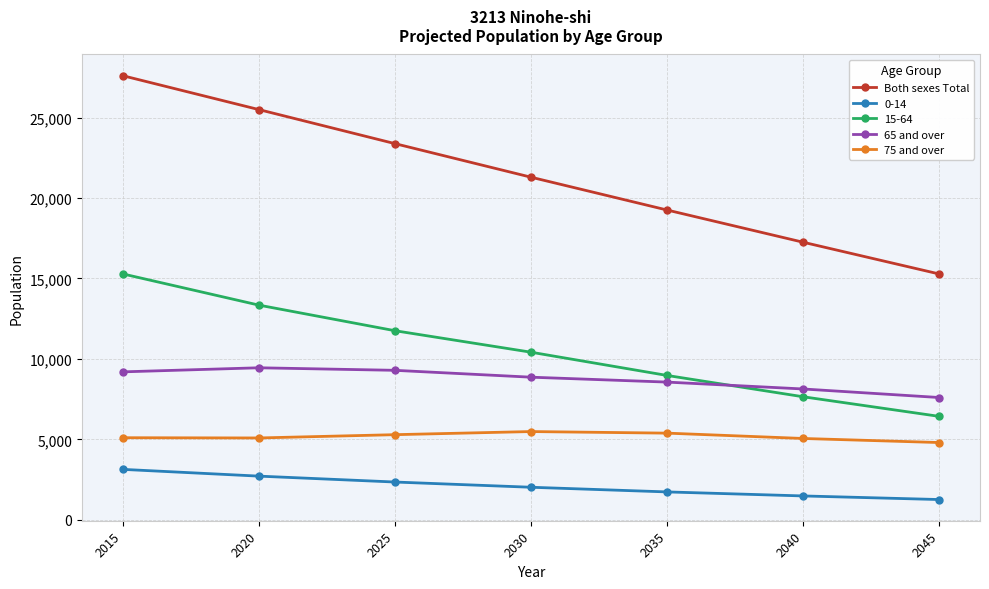

The value of Both sexes Total at 2020 is 13174. True or false?

False